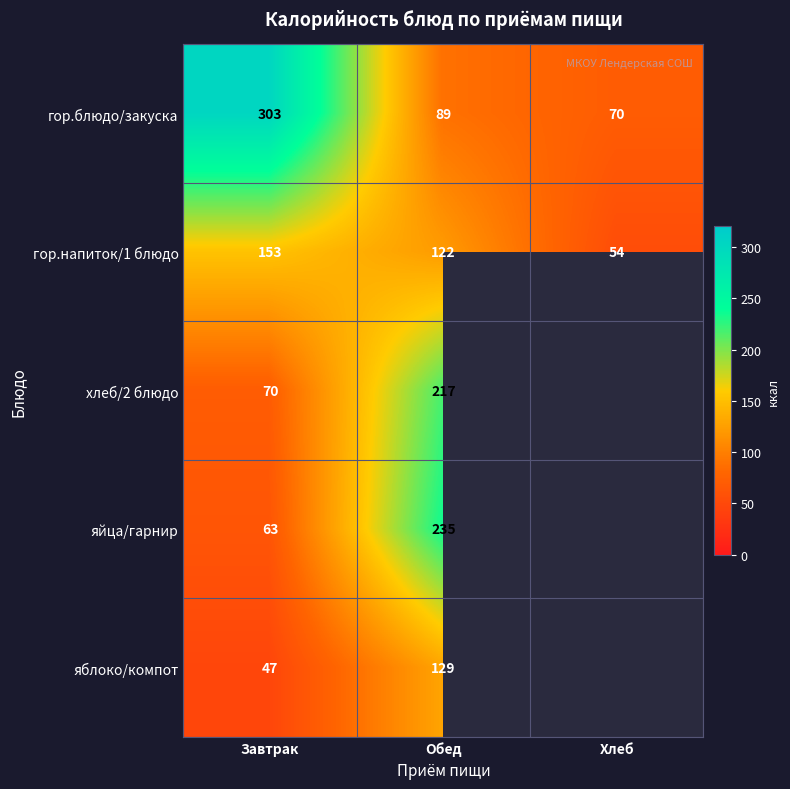

Rank the categories by гор.напиток/1 блюдо value from highest to lowest.

Завтрак, Обед, Хлеб